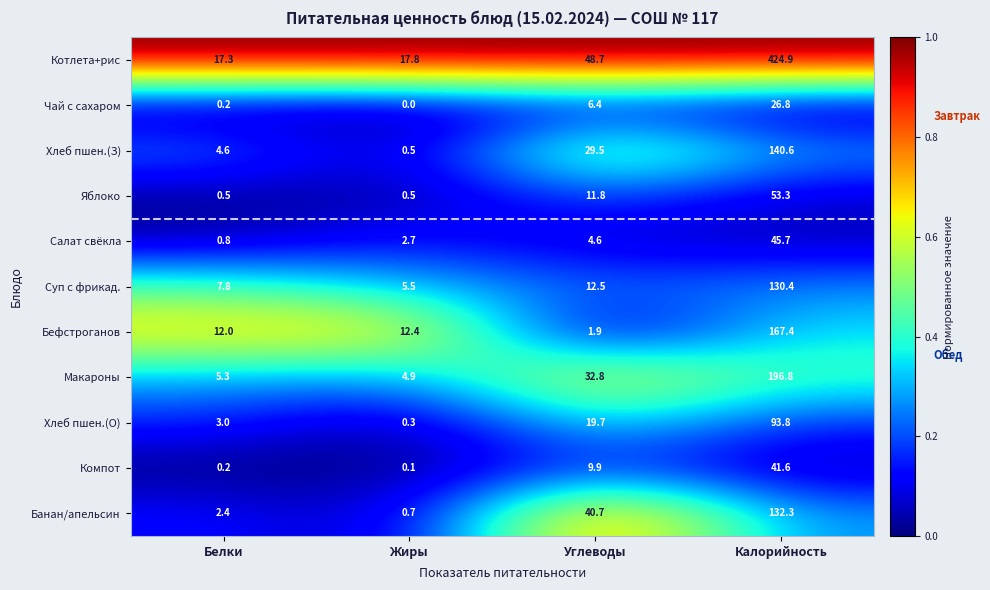

Between Белки and Жиры, which series saw the biggest shift?

Хлеб пшен.(З)